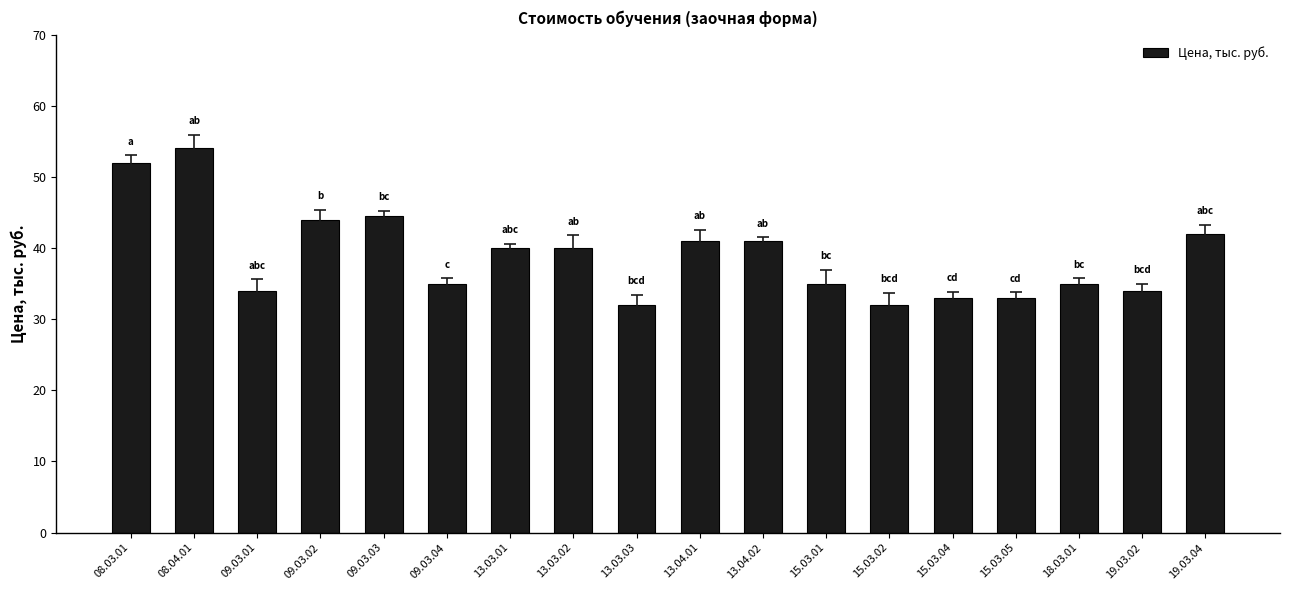

The value at 15.03.04 is 56.1. True or false?

False